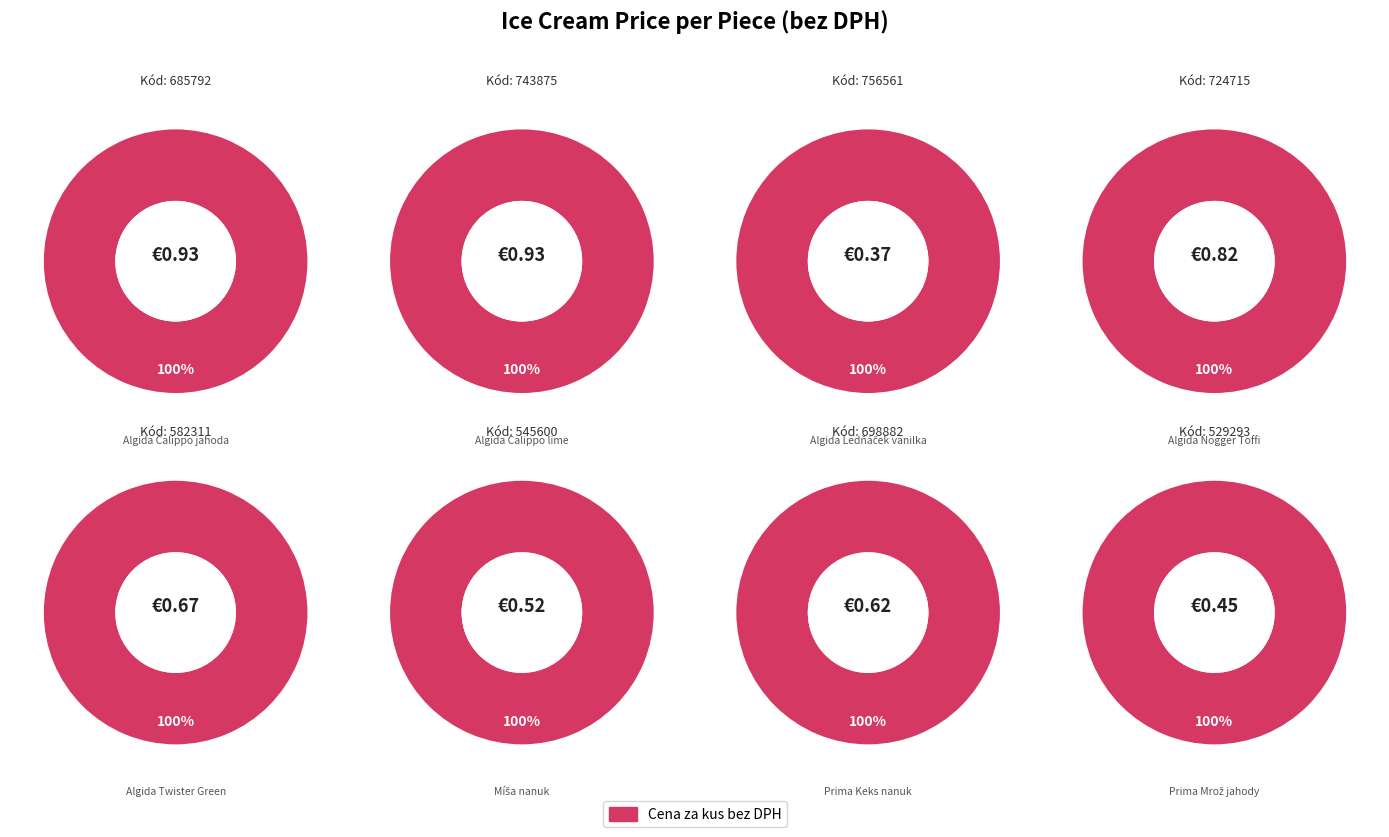

What is the smallest slice in the pie chart?

756561